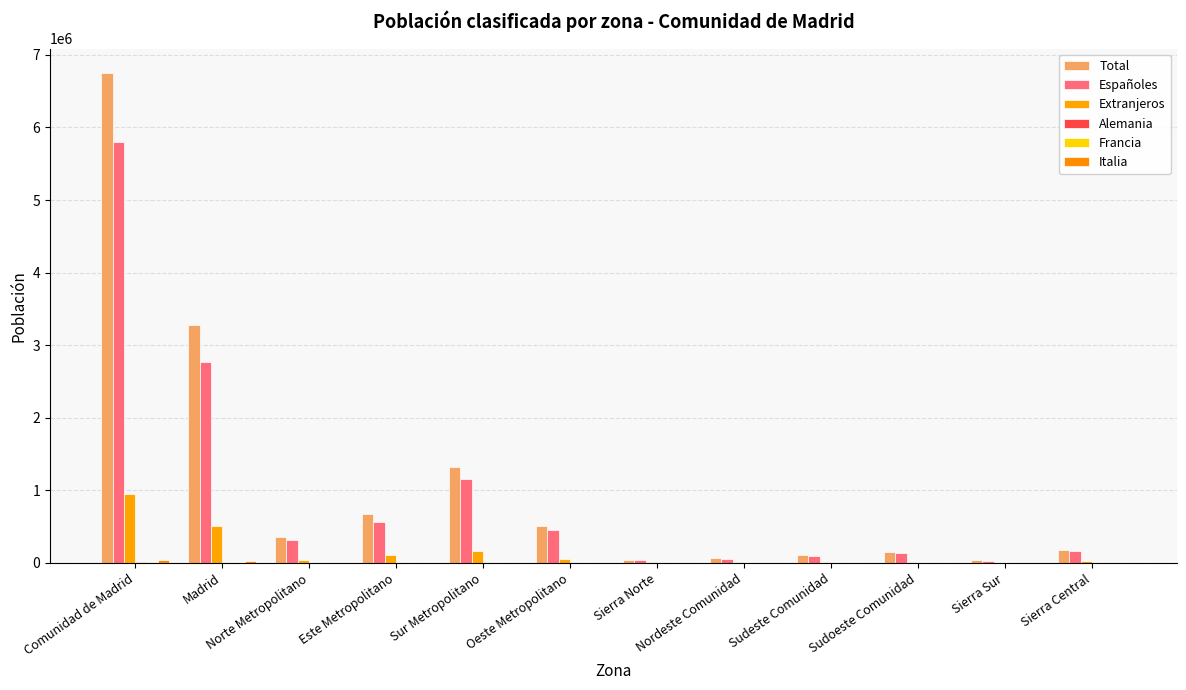

Count the number of data series in this chart.

6